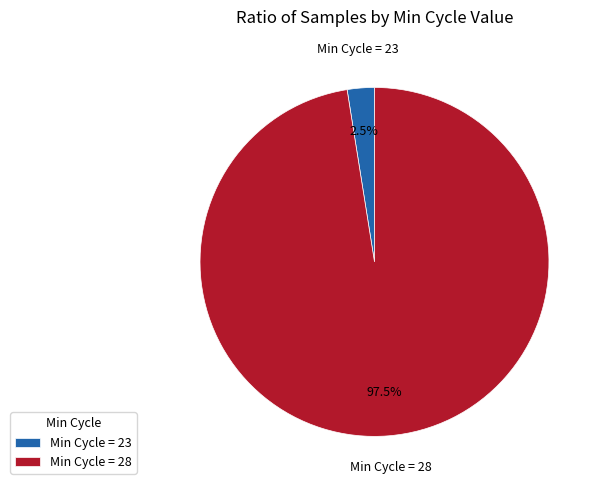

Does Min Cycle = 23 account for over 50% of the chart?

No